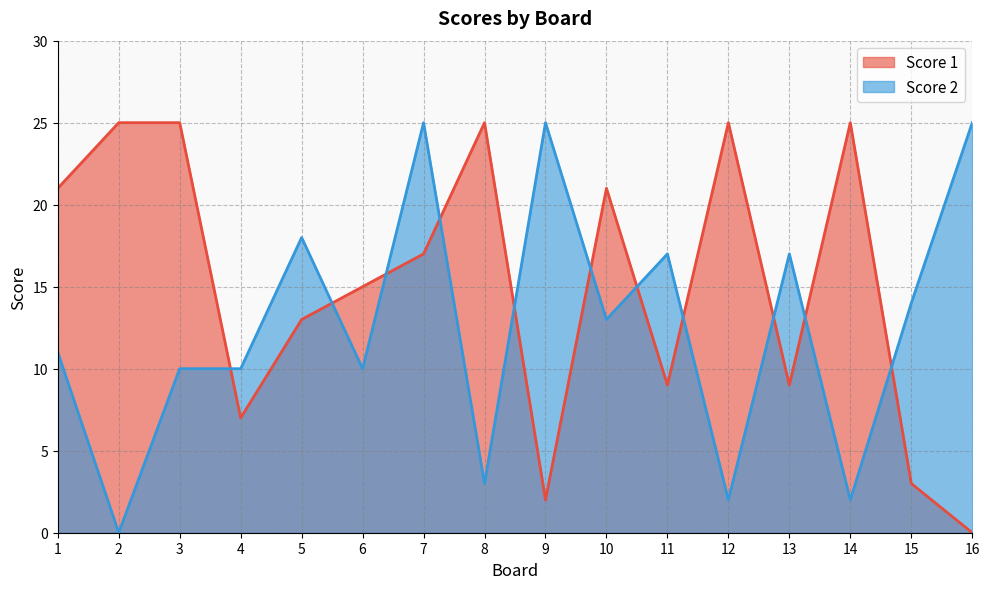

Which series has the largest total across all categories?

Score 1